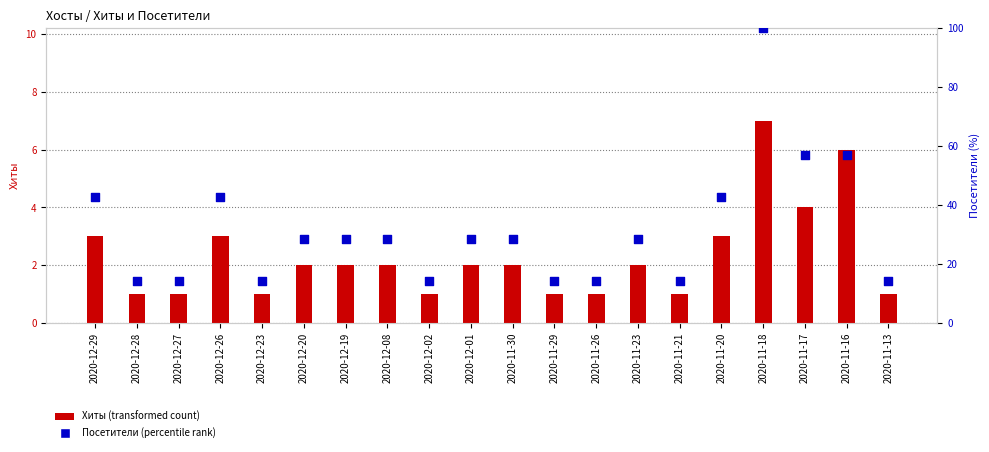

Which series has the largest total across all categories?

Посетители